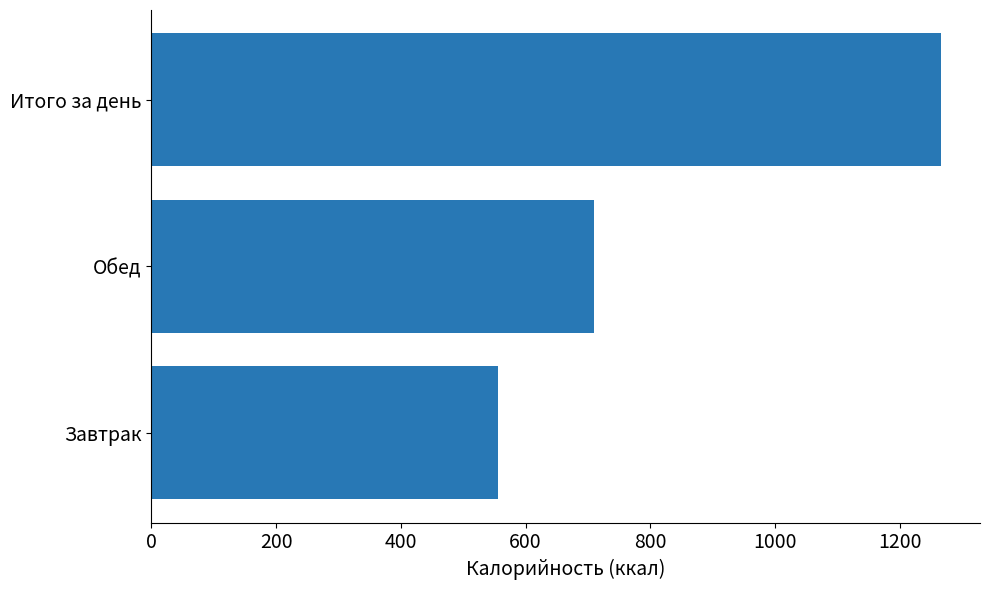

Which category has the lowest value across all series?

Завтрак